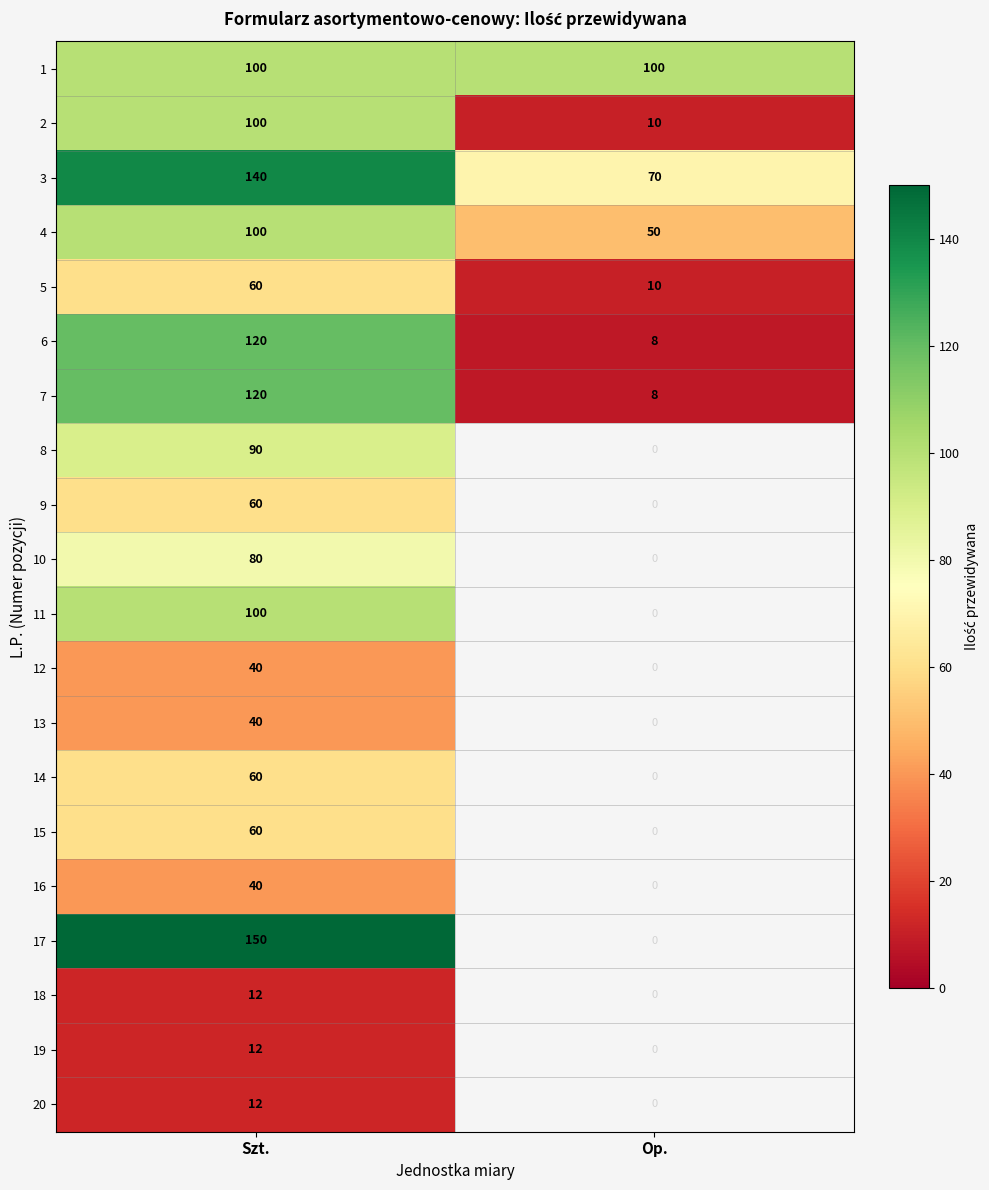

The 17 series shows 61 at Op.. True or false?

False